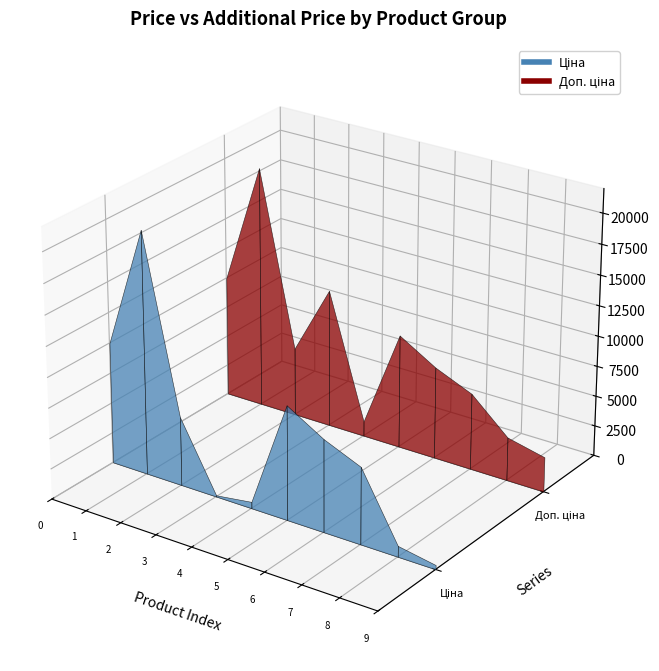

True or false: Доп. ціна and Ціна intersect in this chart.

False